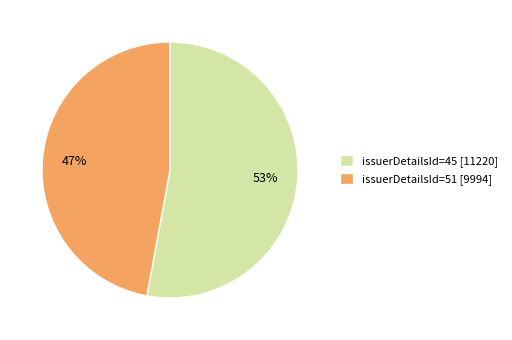

Which has a higher value, issuerDetailsId=51 or issuerDetailsId=45?

issuerDetailsId=45